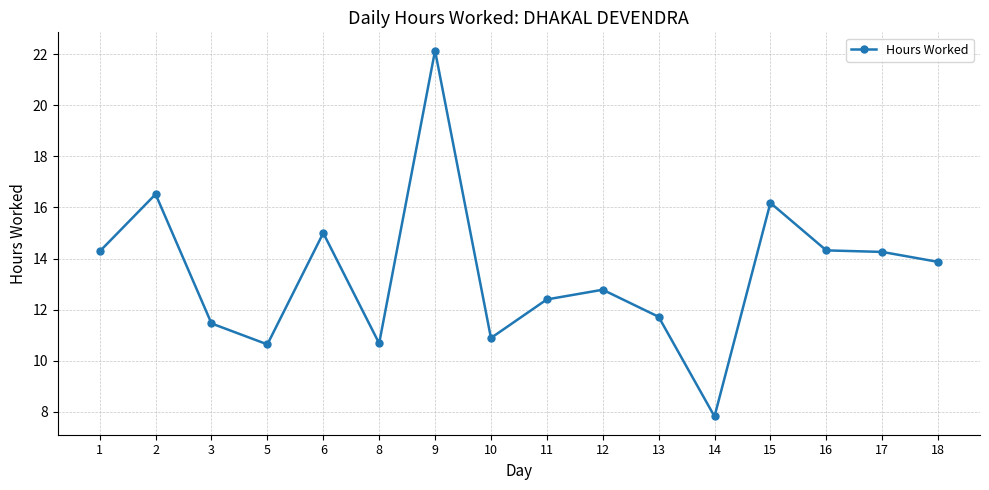

Which label corresponds to the smallest value in the chart?

14